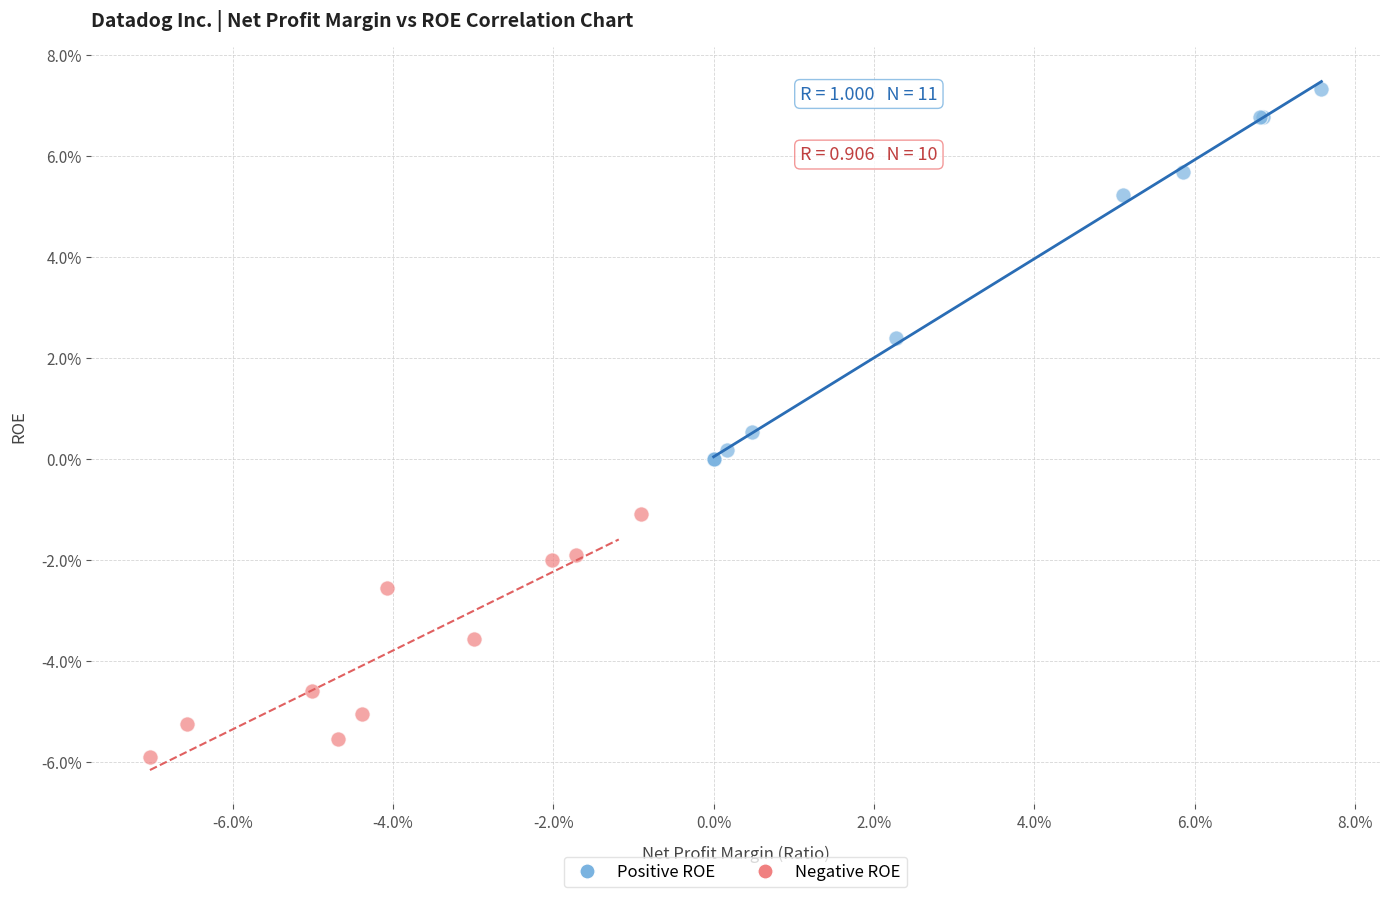

Which series reaches the minimum Y coordinate?

Negative ROE